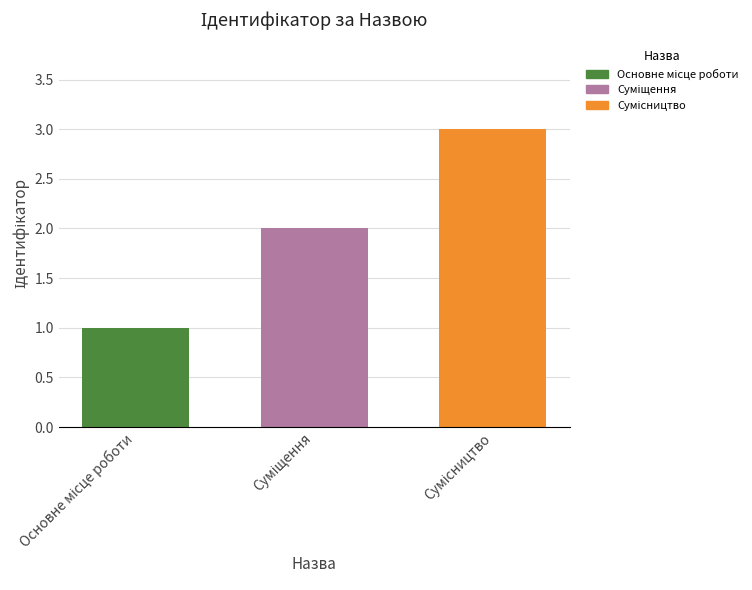

How many data points are less than 2?

1